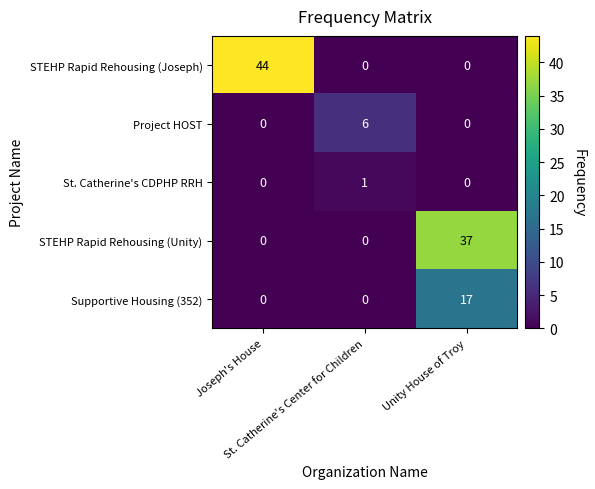

Count the number of categories in the chart.

3